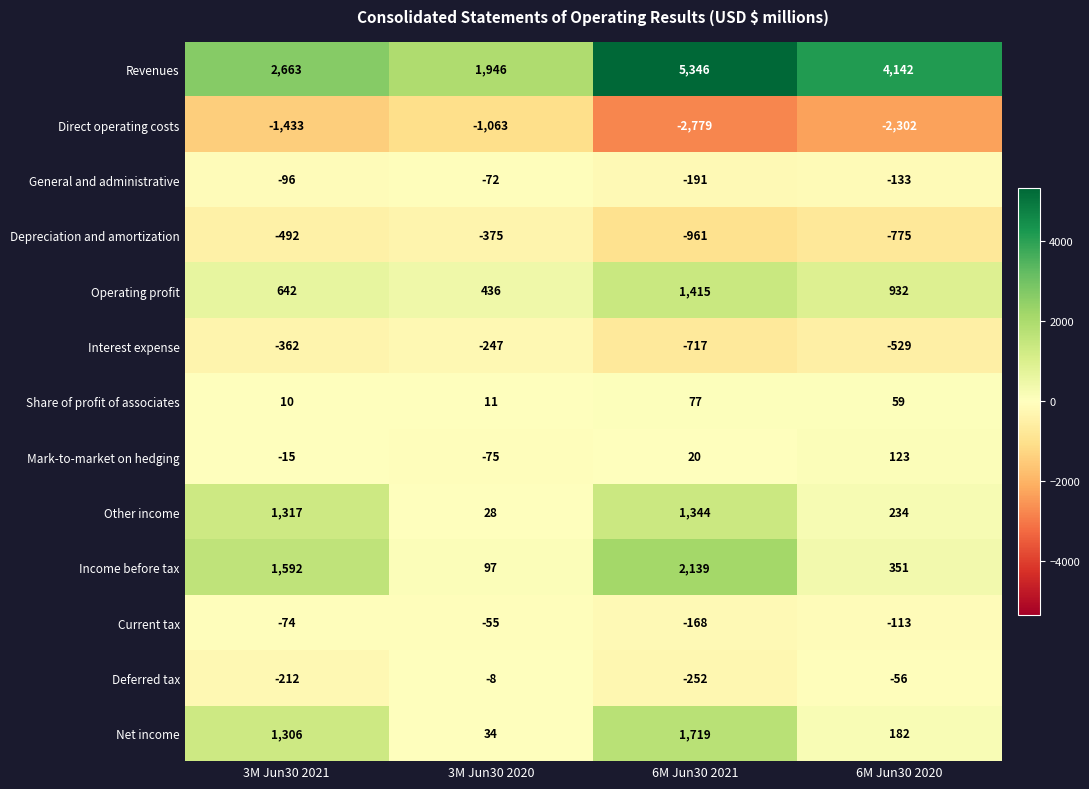

At which category is the sum across all series the highest?

6M Jun30 2021